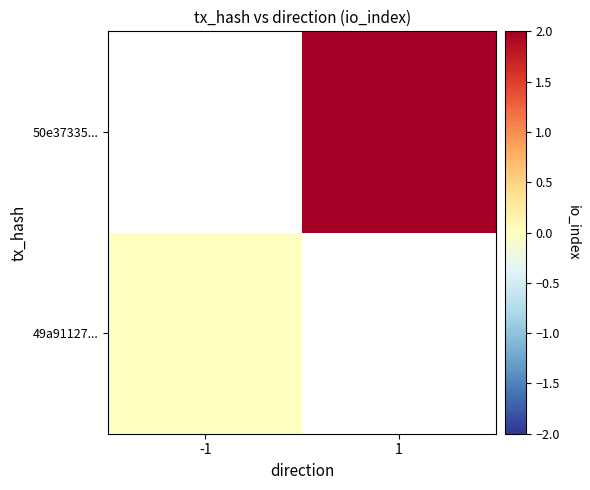

Rank the series by their maximum value, from highest to lowest.

49a91127..., 50e37335...